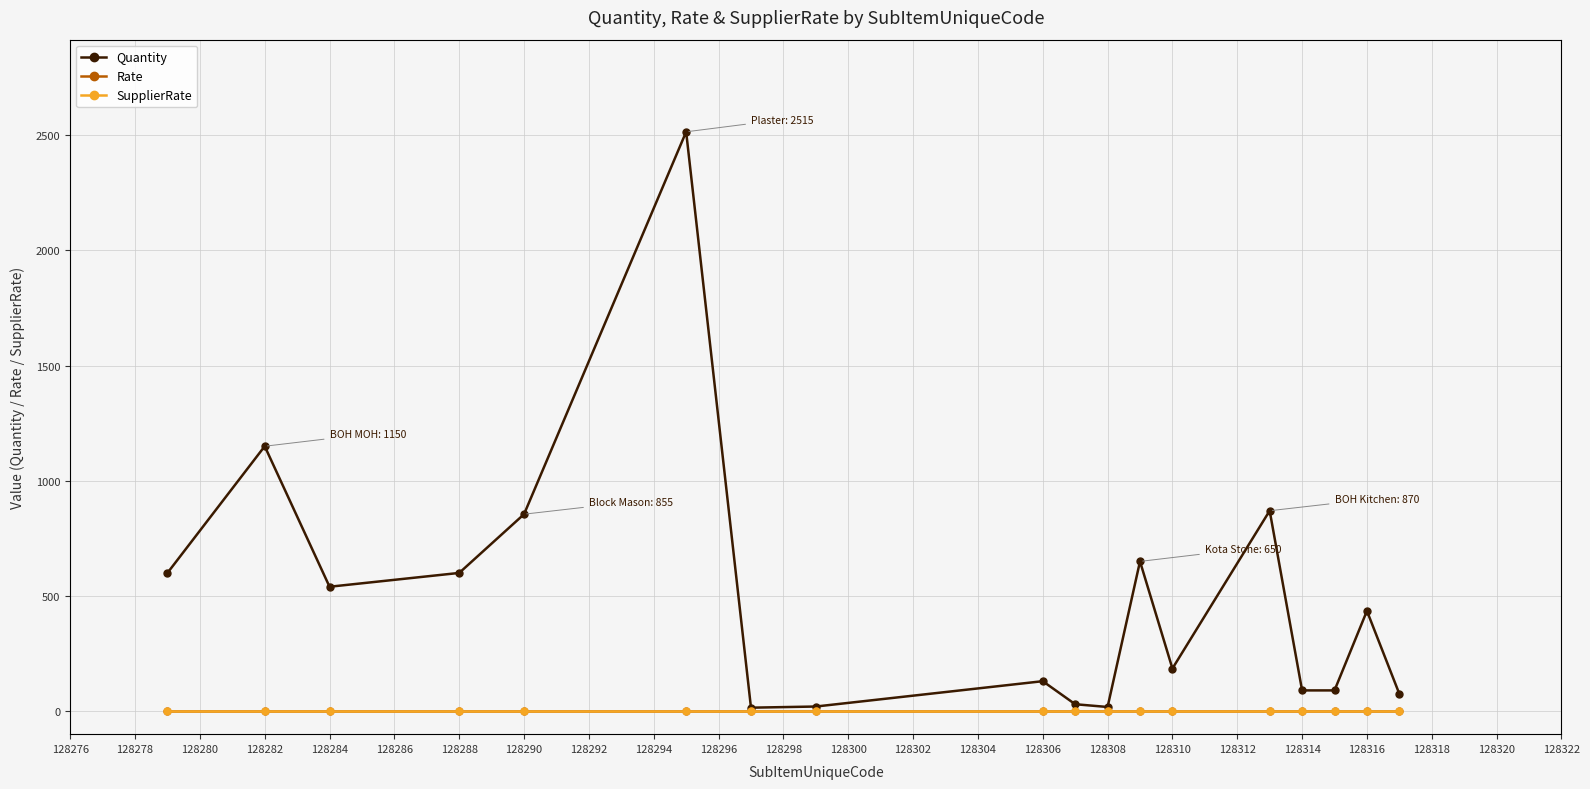

Does the chart display data point markers on the line(s)?

Yes